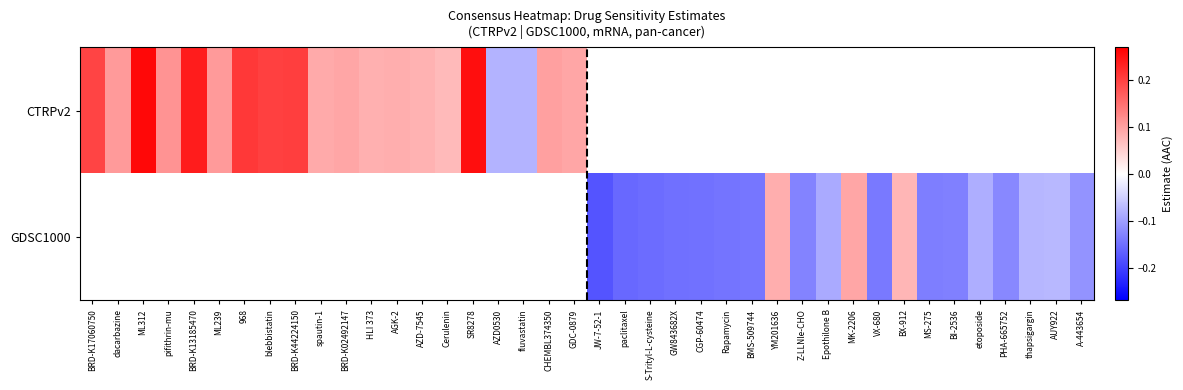

At which label does CTRPv2 reach its minimum?

AZD0530